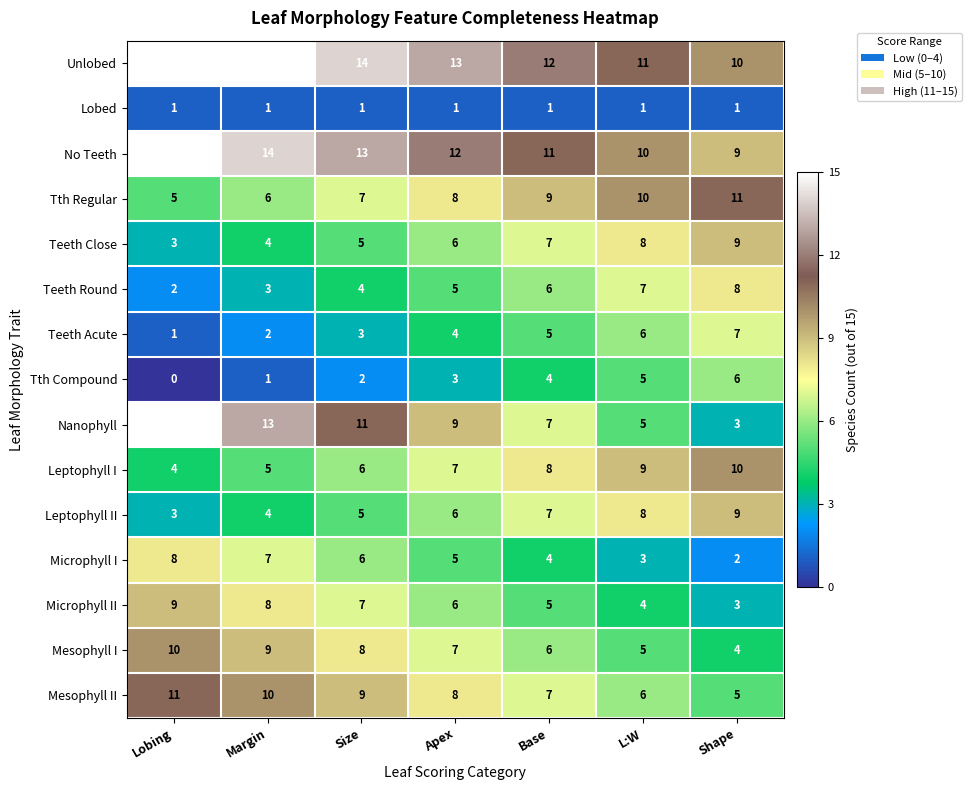

What is the total value across all series at Lobing?

102